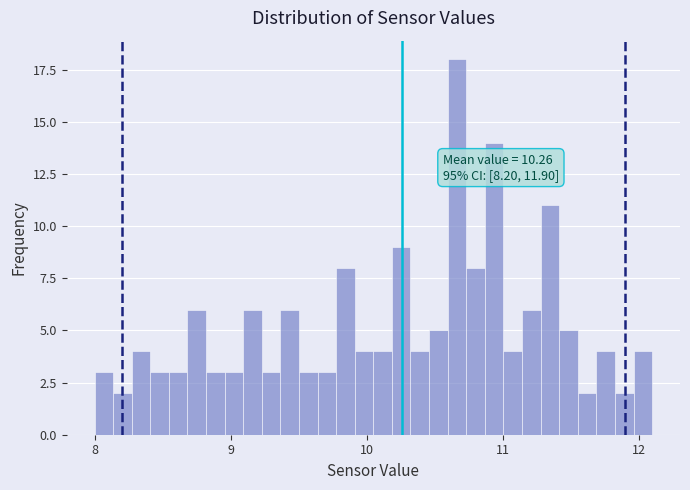

Read against the x-axis, roughly where is the centre of the tallest bar?

10.7